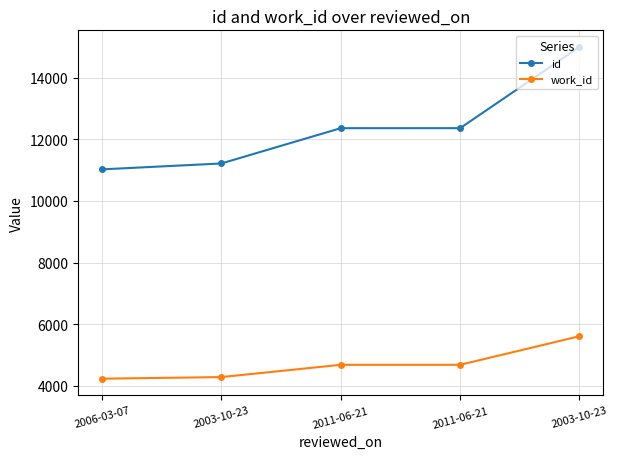

True or false: id has more than 1 points higher than both neighbors.

False